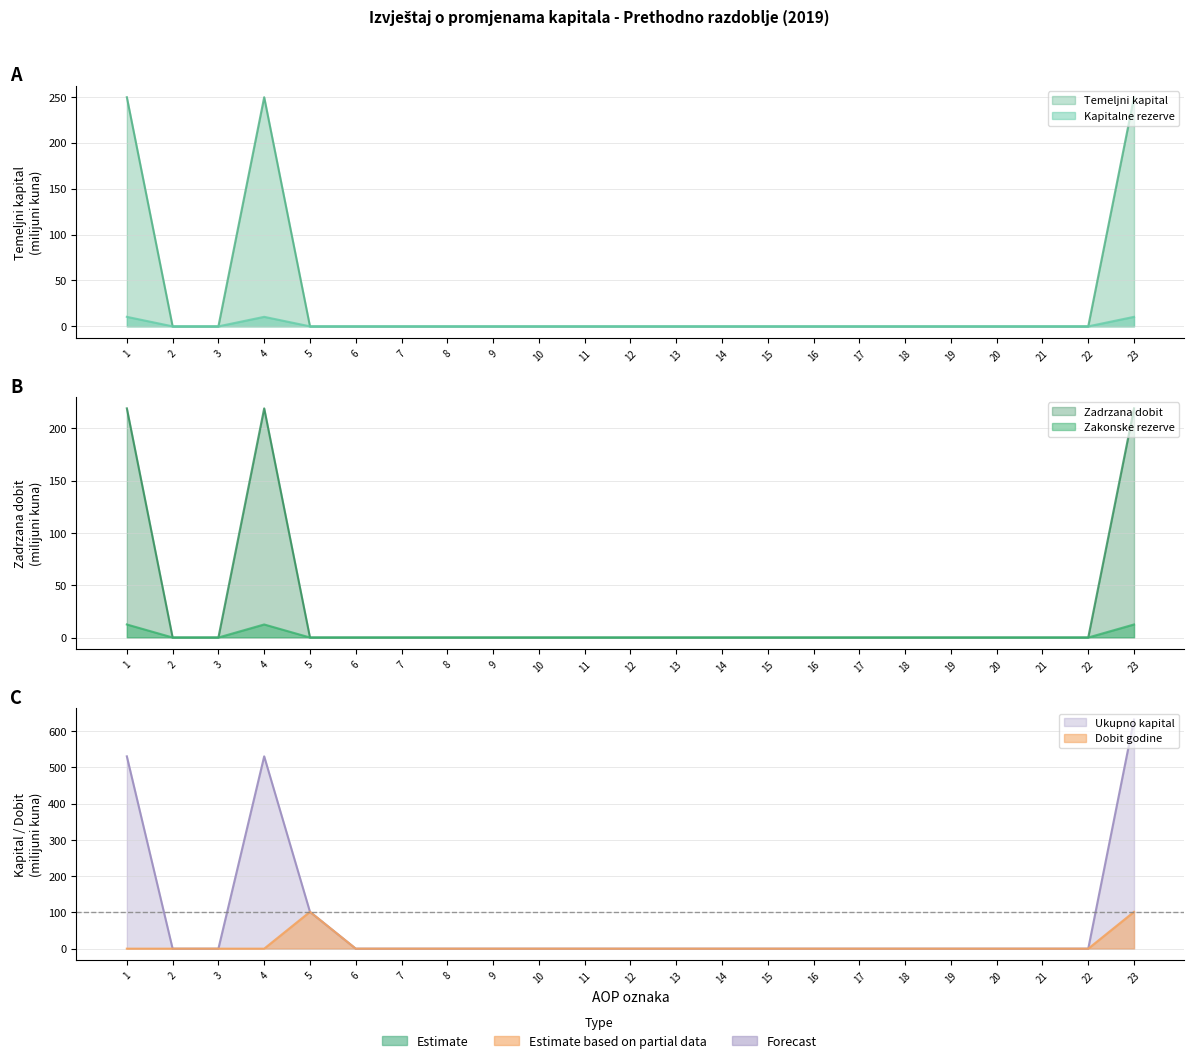

Does the chart have visible grid lines?

Yes